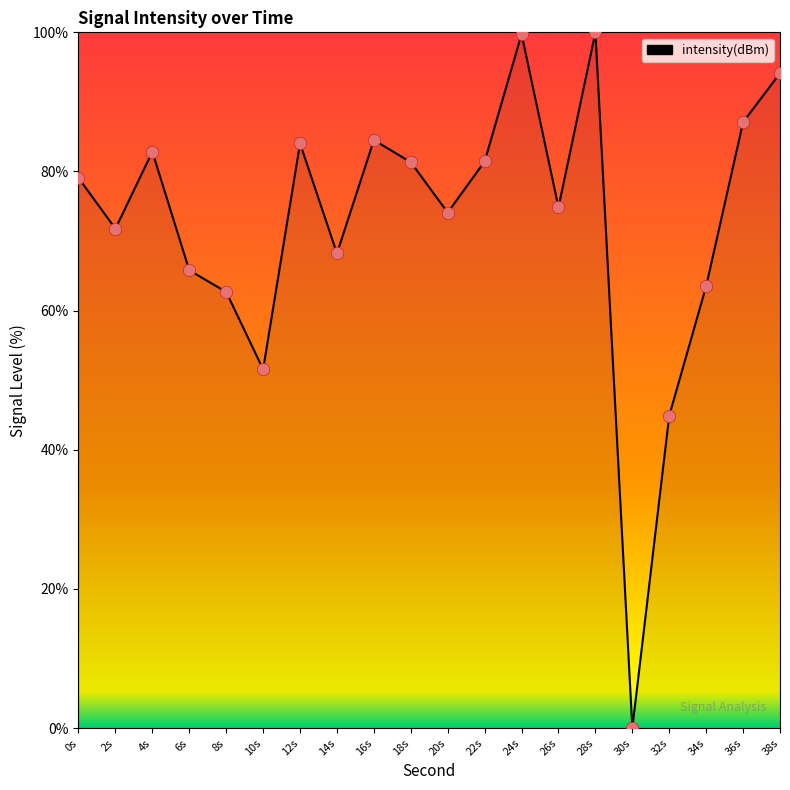

What is the change in value from 10s to 30s?

-51.6